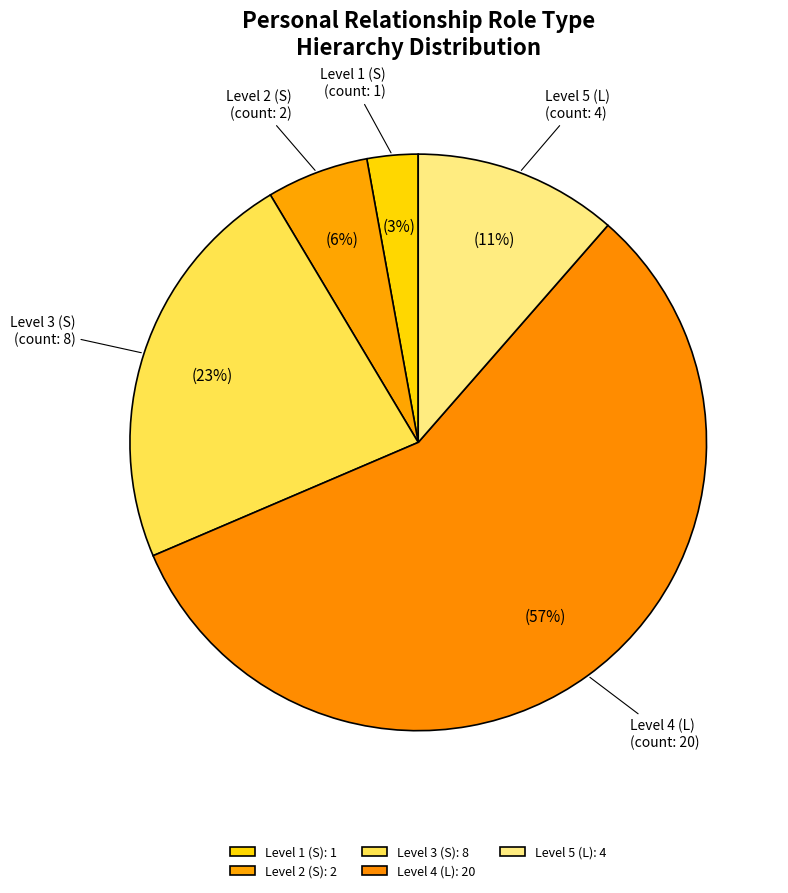

The Level 4 (L) slice represents 57% of the pie. True or false?

True